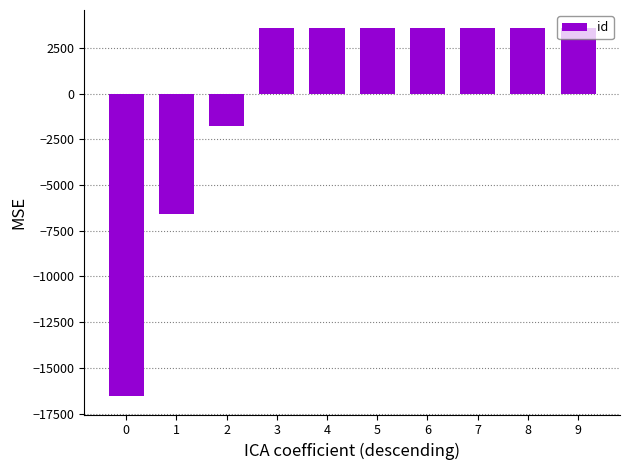

The value at 4 is 3560.1. True or false?

True